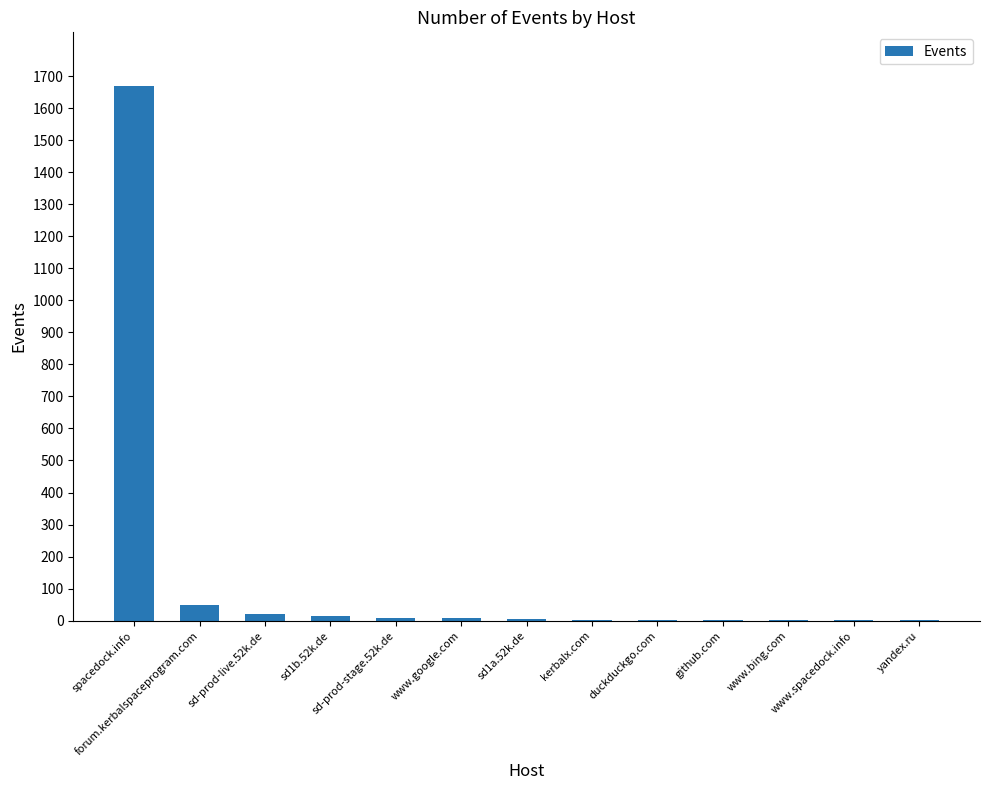

What is the greatest value displayed?

1670